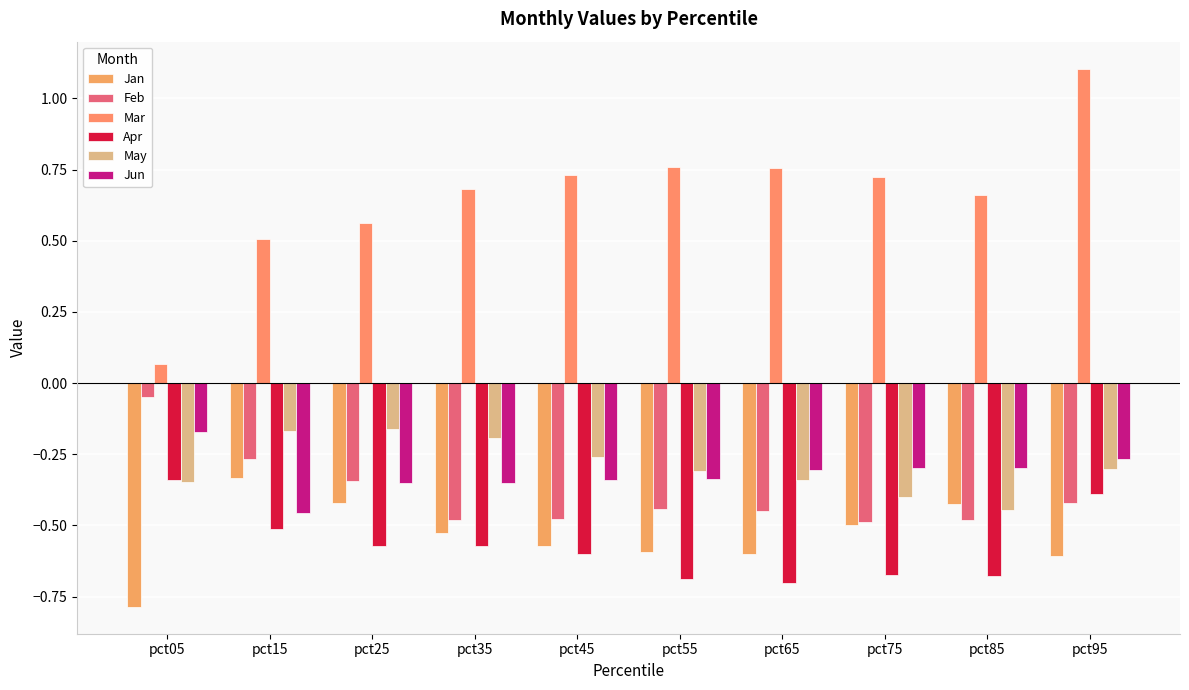

What is the value of the Feb bar at the 4th from the left?

-0.5